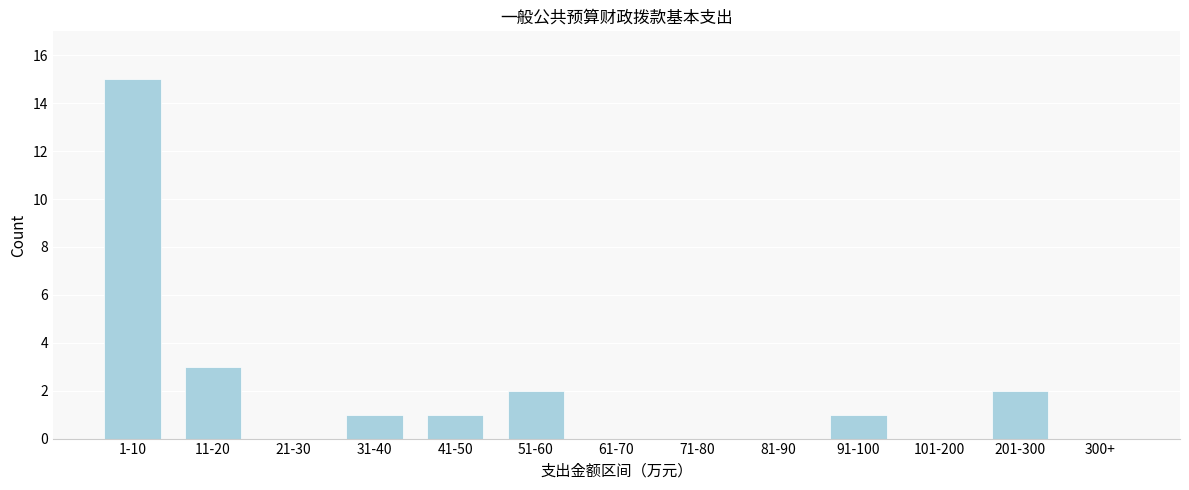

Reading right to left, list all the values displayed in this chart.

300+=0	201-300=2	101-200=0	91-100=1	81-90=0	71-80=0	61-70=0	51-60=2	41-50=1	31-40=1	21-30=0	11-20=3	1-10=15